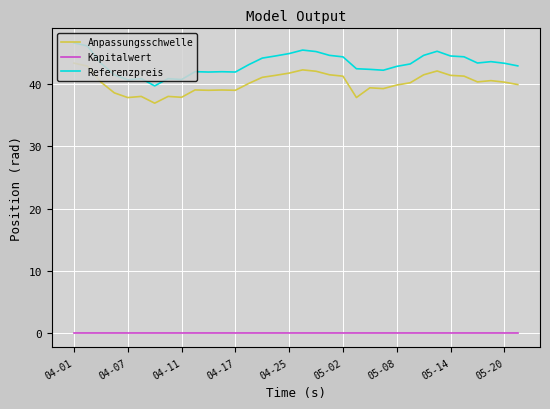

What is the maximum value for Anpassungsschwelle?

43.4